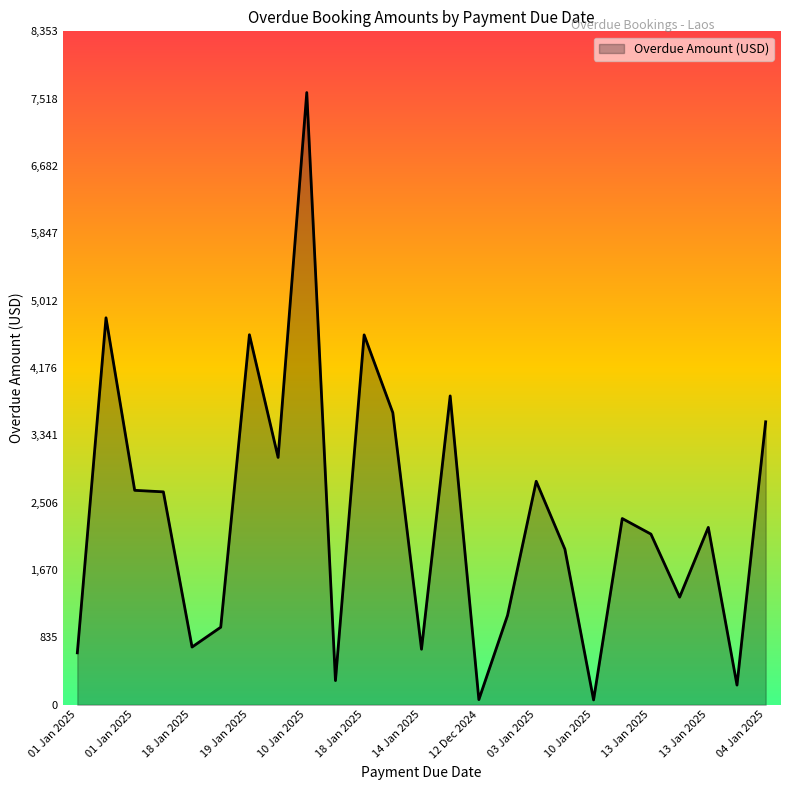

What is the difference between the maximum and minimum values?

7534